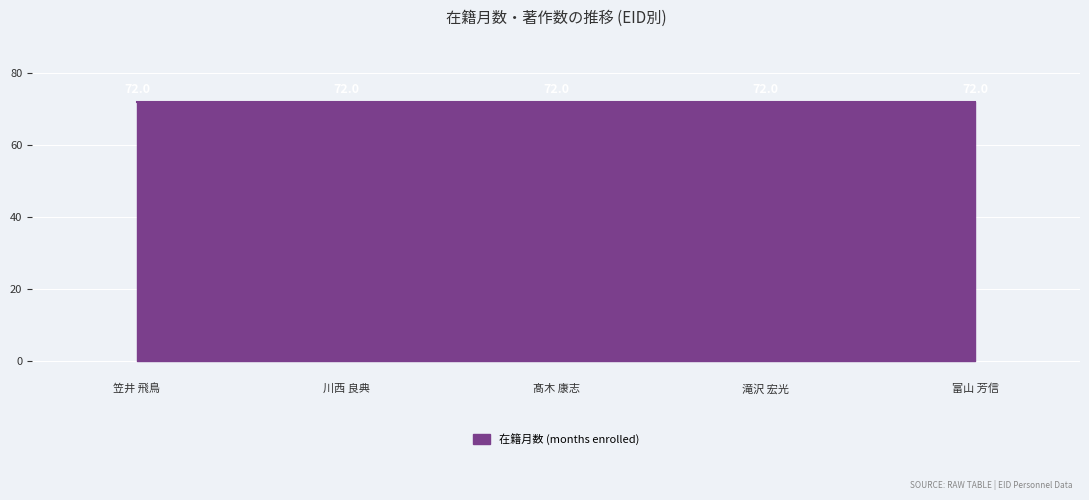

True or false: 著作2025 and 著作2026 intersect in this chart.

False